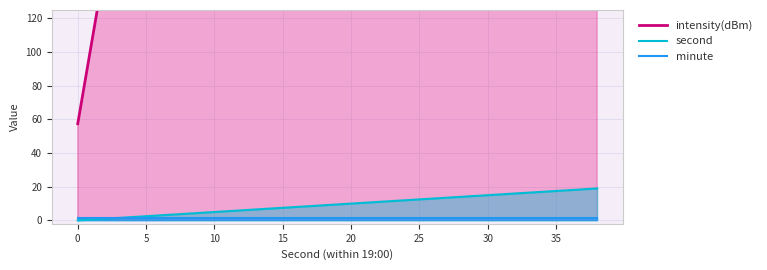

Is it true that second equals 22.8 at 30?

False